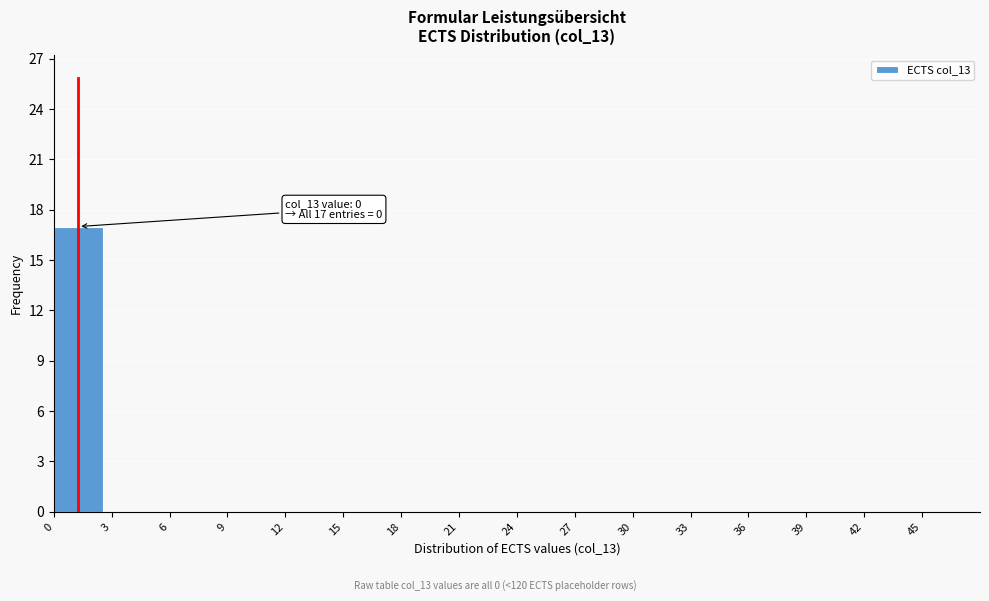

Over which range of the x-axis is the bar tallest?

0 to 3